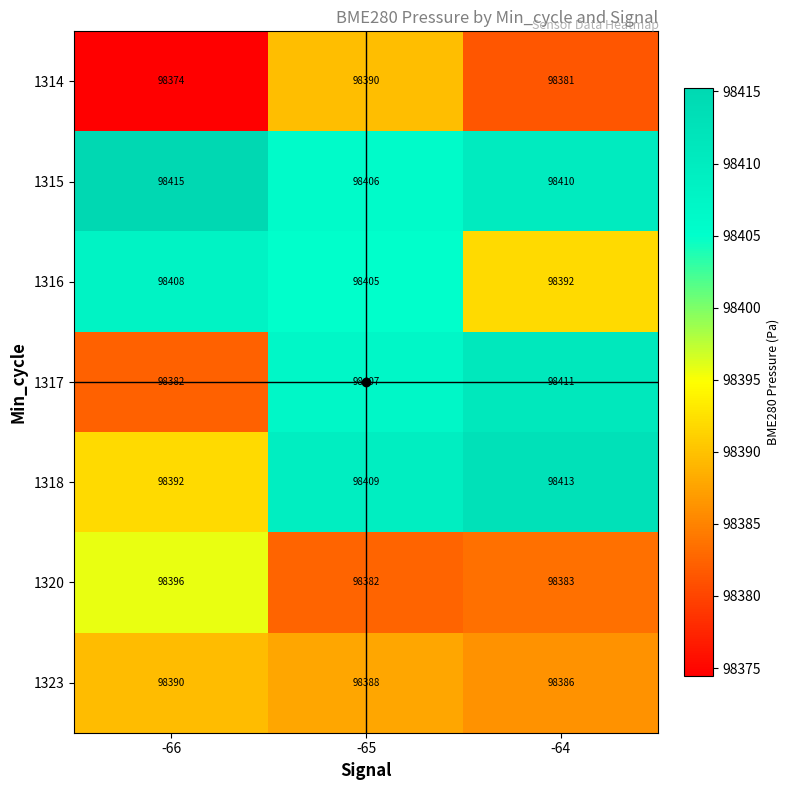

True or false: 1320 has a value of 144270 at -66.

False